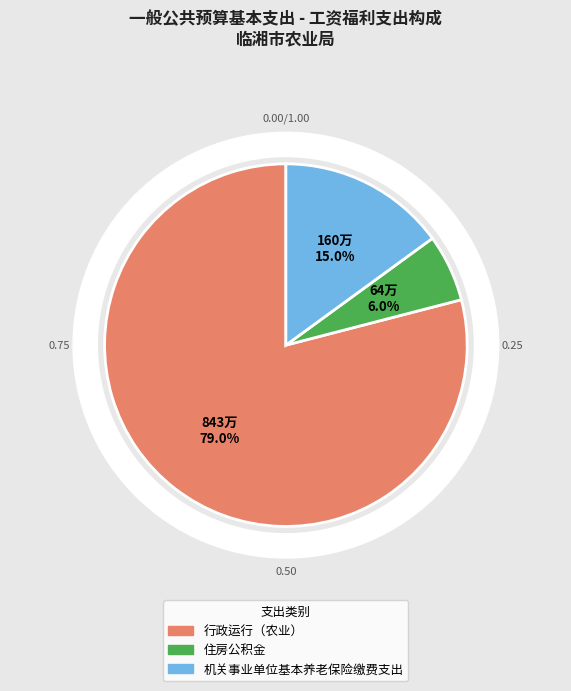

Rank the categories by value from lowest to highest.

住房公积金, 机关事业单位基本养老保险缴费支出, 行政运行（农业）